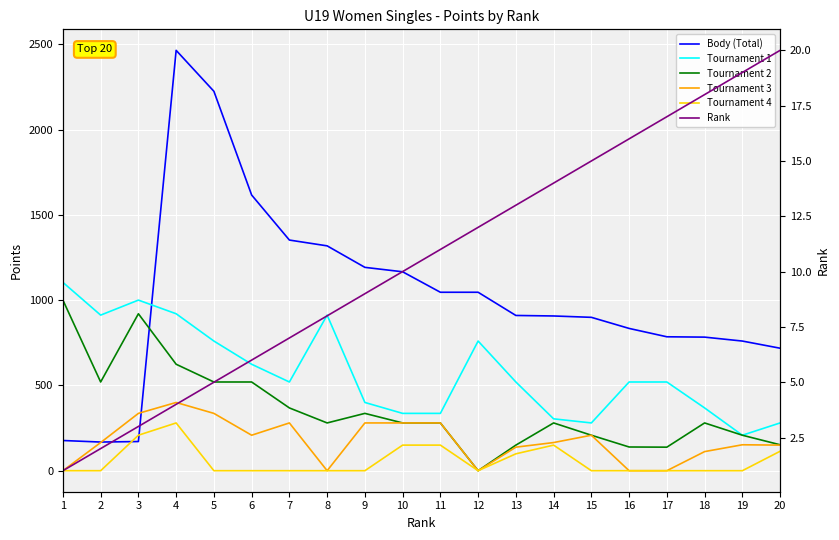

How many data points in Tournament 3 are above 165?

9